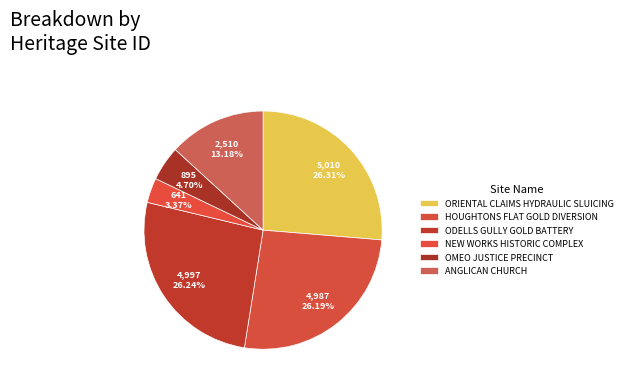

Which slice is the smallest?

NEW WORKS
HISTORIC COMPLEX